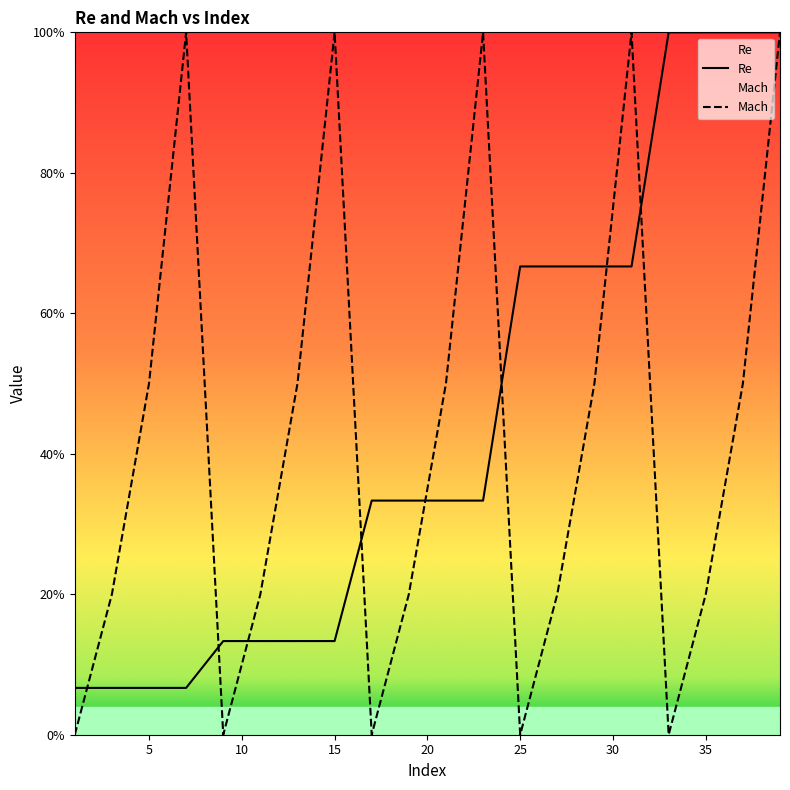

What is the sum of the Mach values at 35 and 3?

0.4